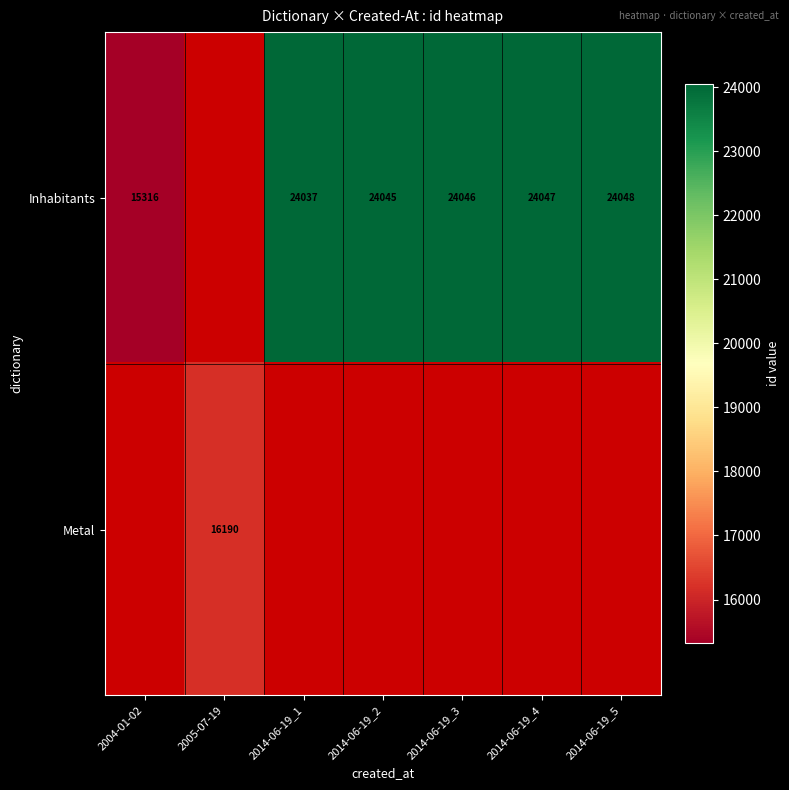

The Inhabitants series shows 6877 at 2004-01-02. True or false?

False